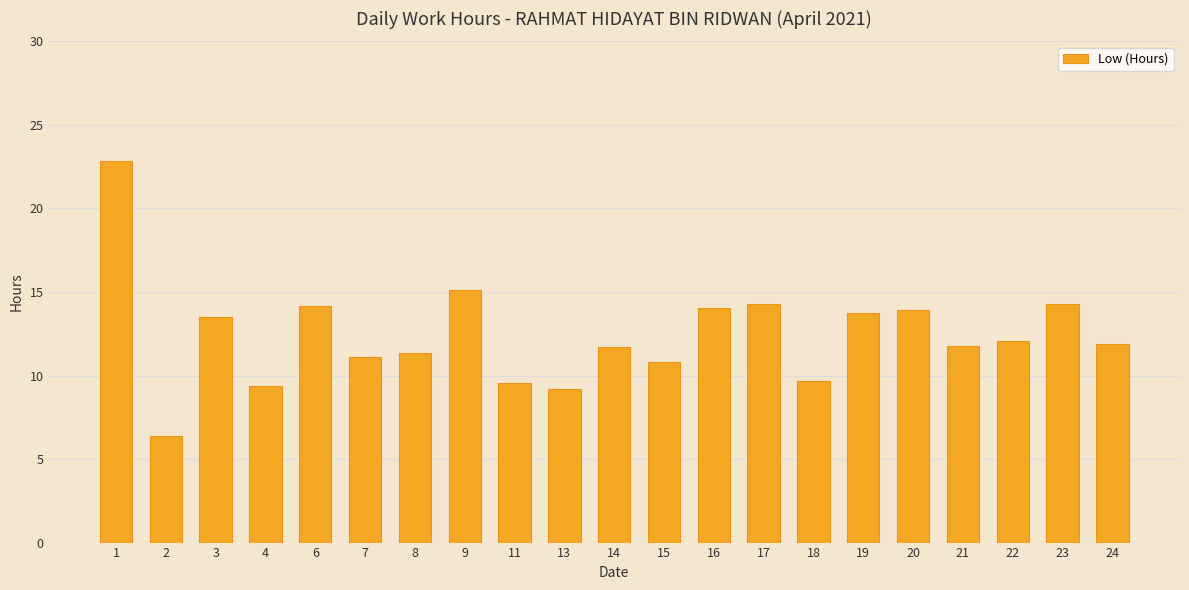

What is the average value?

12.4